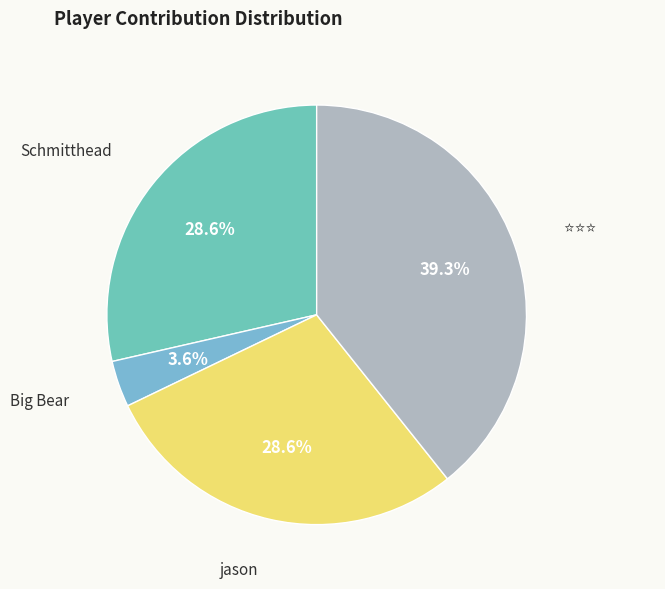

How many slices are in this pie chart?

4